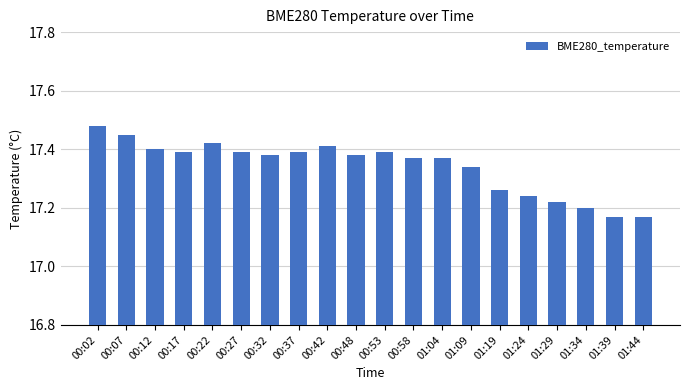

What is the label of the 13th bar from the right?

00:37